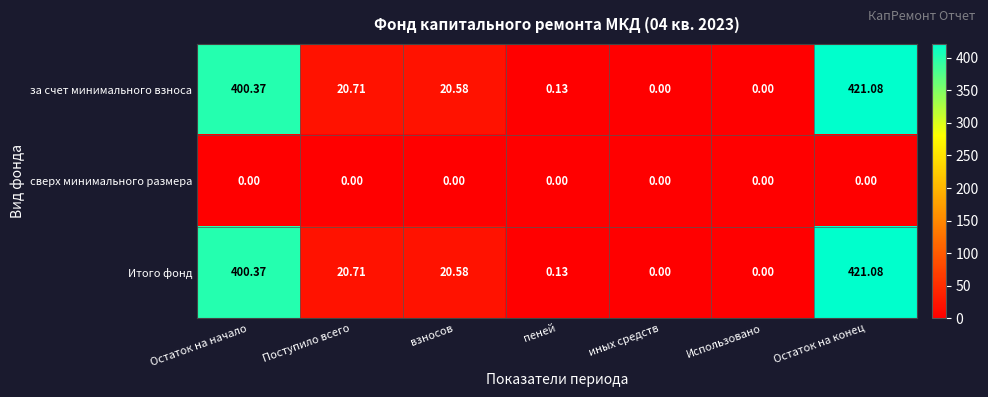

At which label is Итого фонд closest to 210?

Поступило всего